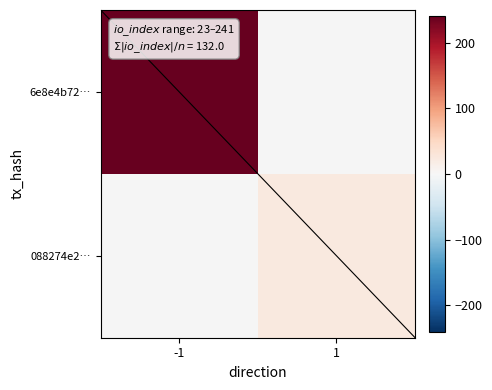

Is the value of 6e8e4b72… at -1 greater than the value of 088274e2… at 1?

Yes